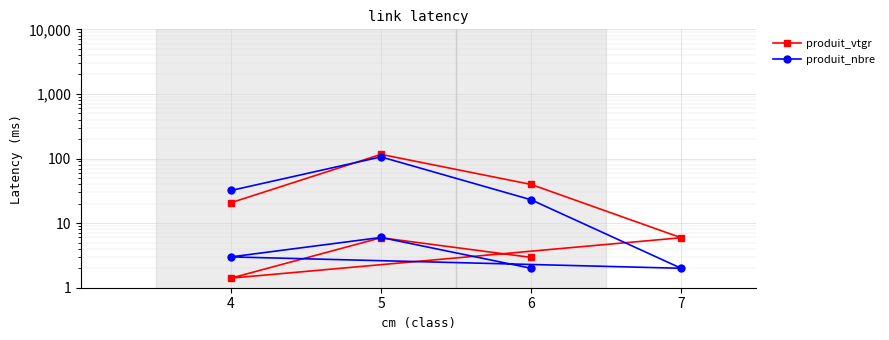

Which series has the widest spread of values?

produit_vtgr